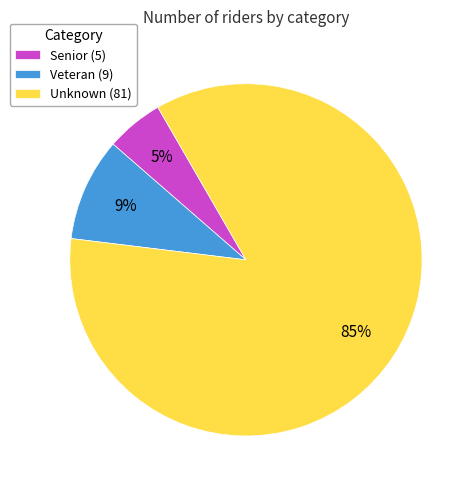

To the nearest percent, what is the difference between the Senior and Veteran slice percentages?

4%